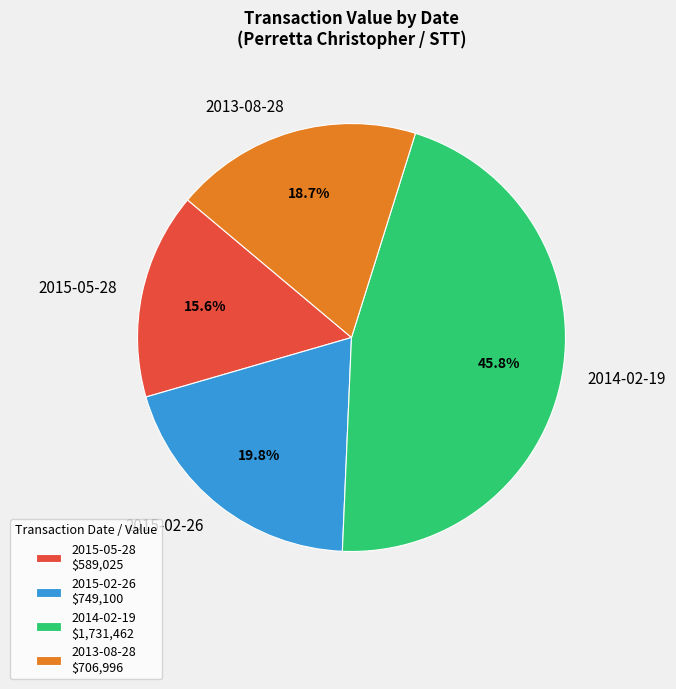

How many slices are in this pie chart?

4